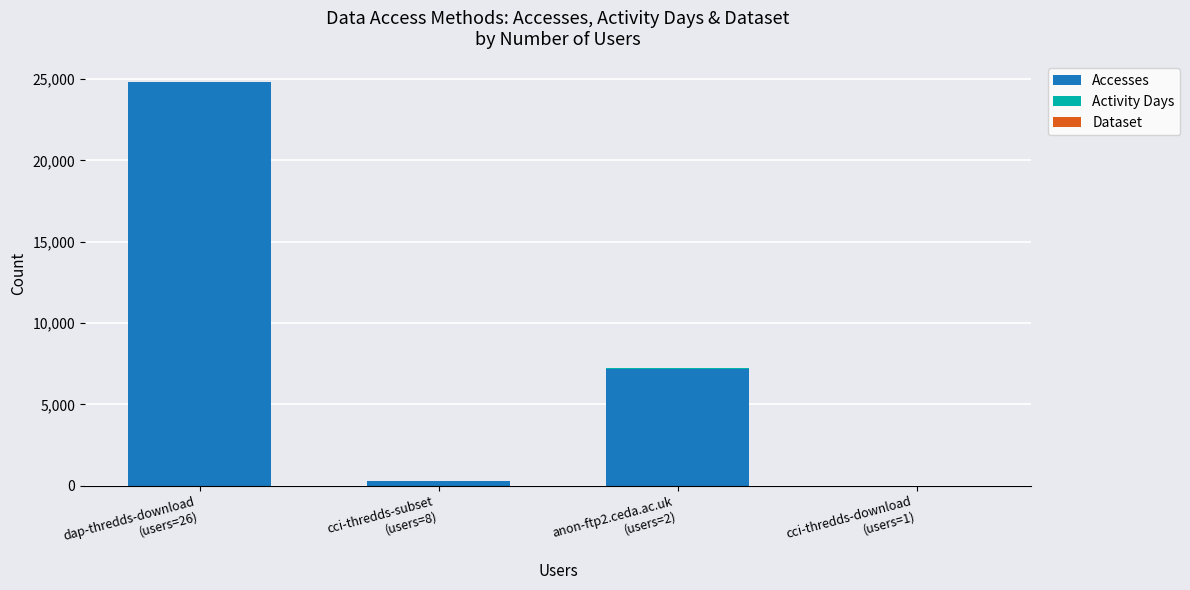

What is the maximum value for Accesses?

24800